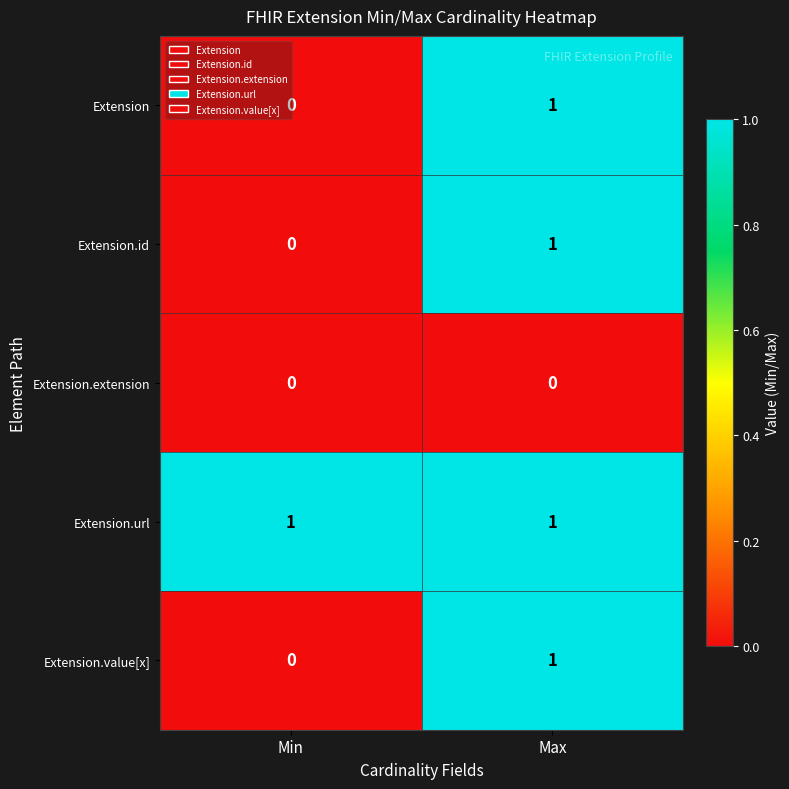

At which label is Extension.id closest to 0?

Min